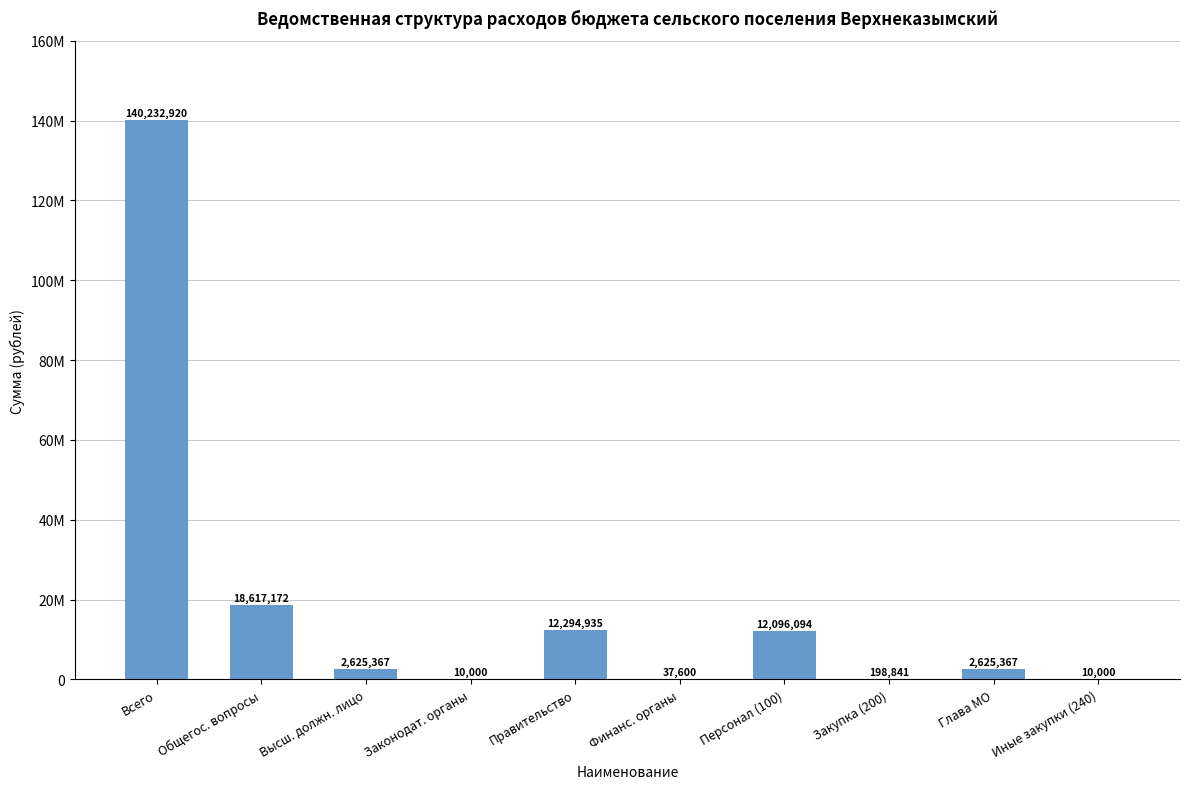

Between Финанс. органы and Глава МО, which is larger?

Глава МО